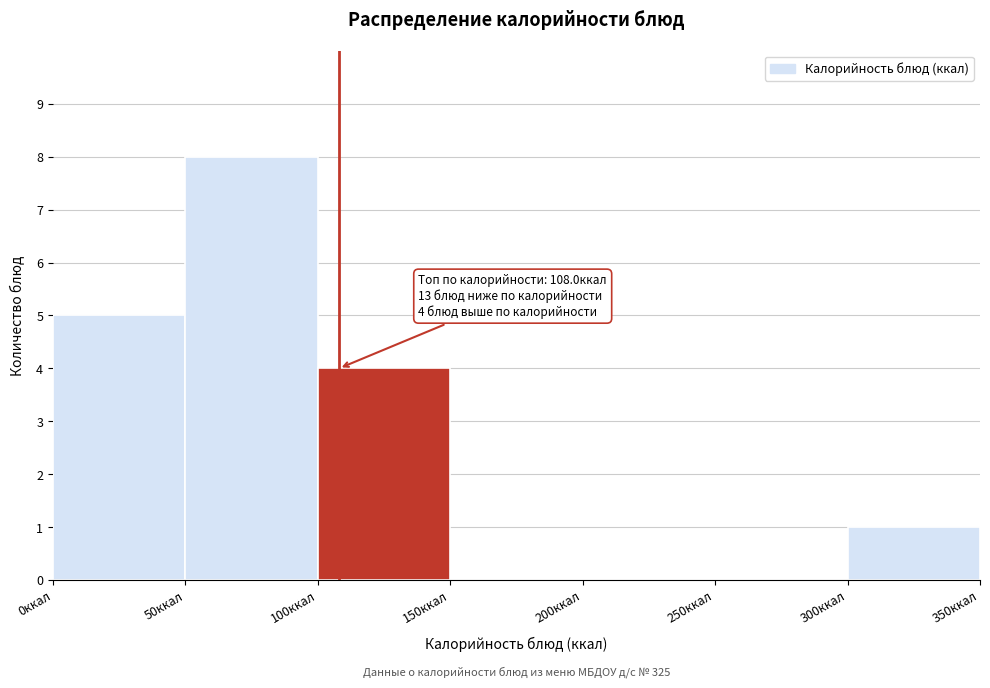

Over which range of the x-axis is the bar tallest?

50 to 100